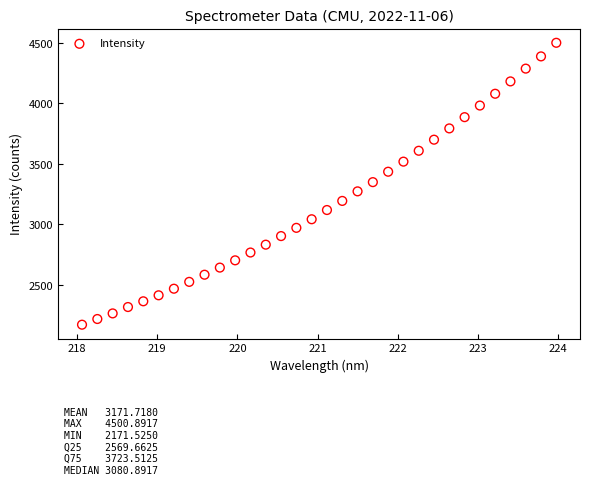

What is the range of Y values (max minus min)?

2329.4